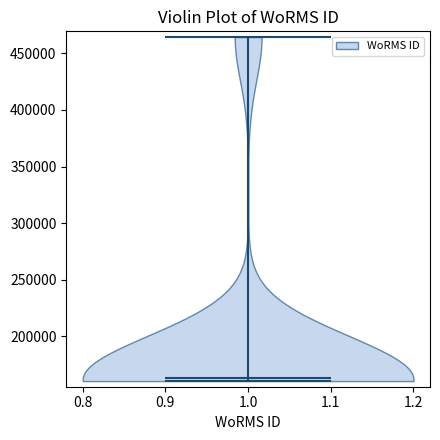

Read this violin plot against the y-axis: where its median line is, and the lowest and highest points the violin reaches. The values are not printed on the chart, so give them approximately, as read against the axis.

median line 165000, lowest point 160000, highest point 465000